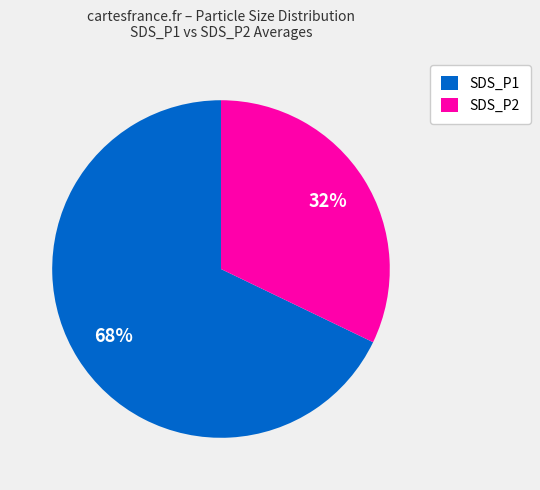

To the nearest percent, what percentage of the pie is SDS_P1?

68%